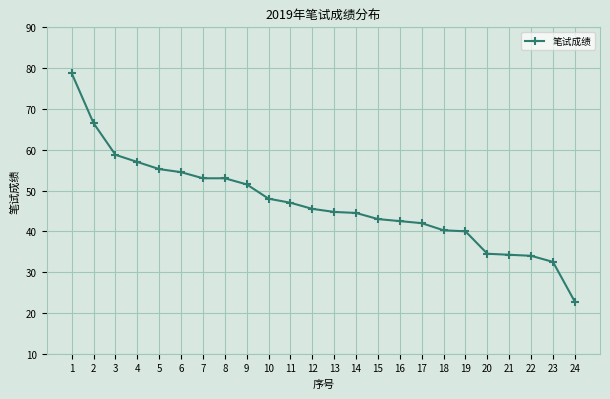

How many lines are shown in the chart?

1